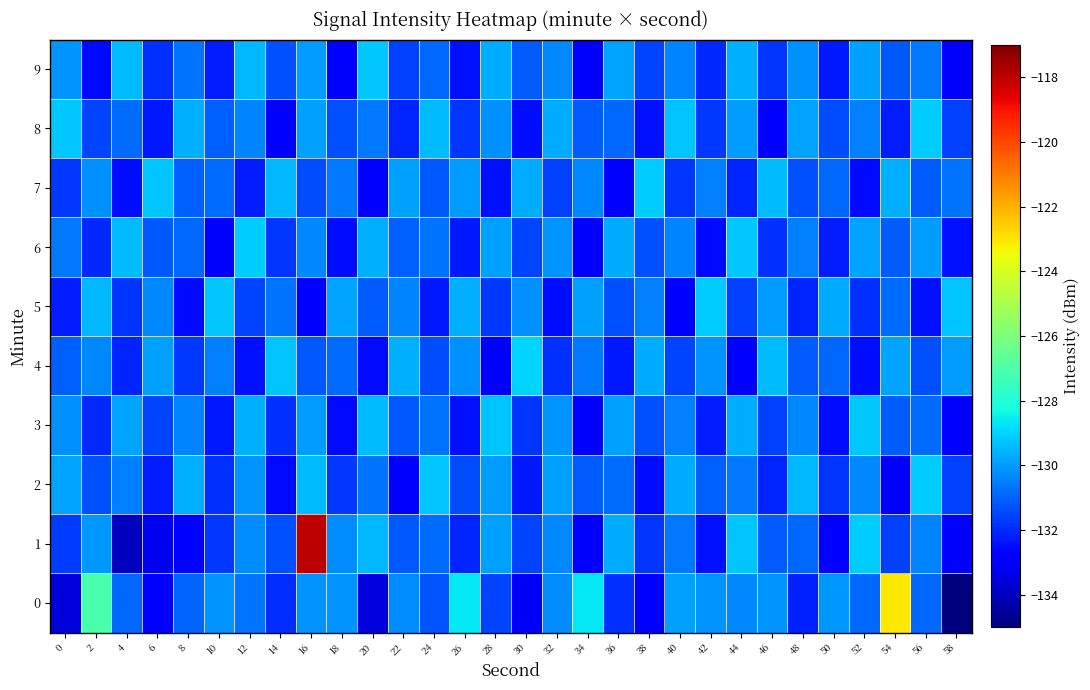

What is the total value across all series at 36?

-1309.2